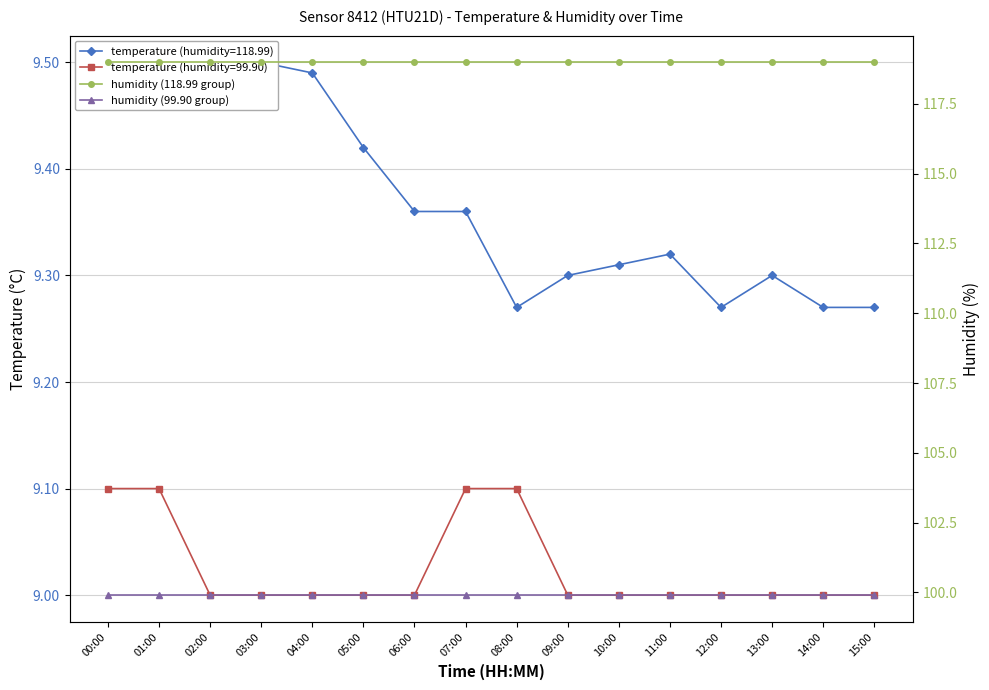

What is the spread (max minus min) of values at 01:00?

19.1